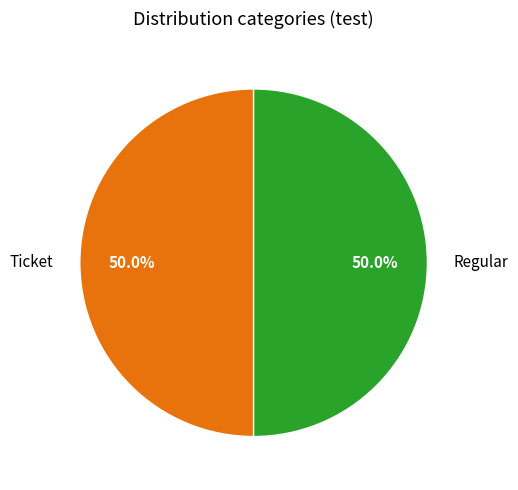

To the nearest percent, what is the average slice percentage?

50%